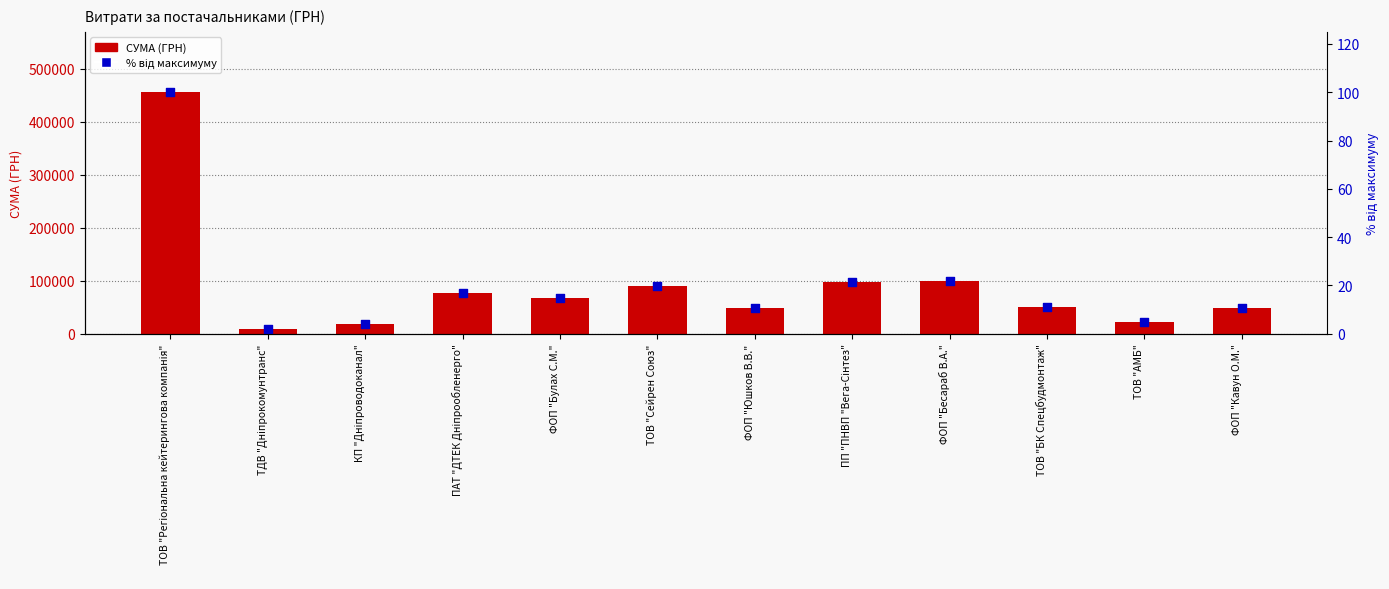

Which series reaches the maximum Y coordinate?

СУМА (ГРН)